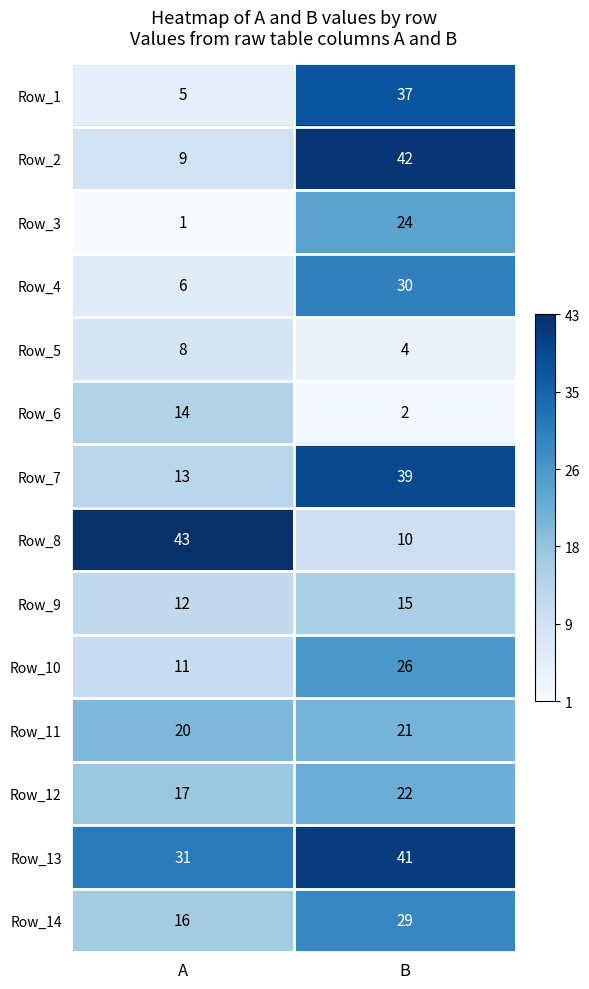

What is the average value of the Row_9 series?

14